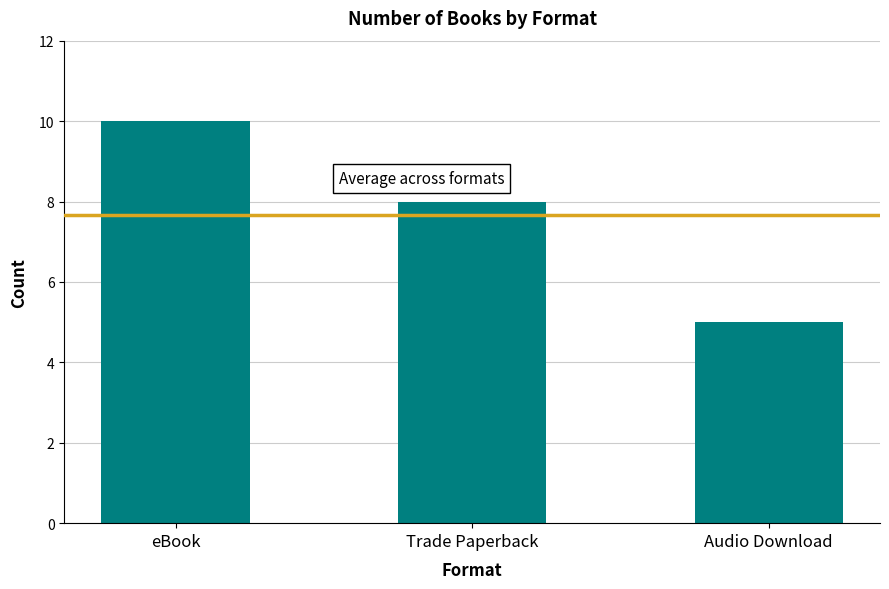

Approximately how many times larger is the value at Trade Paperback compared to eBook?

0.8